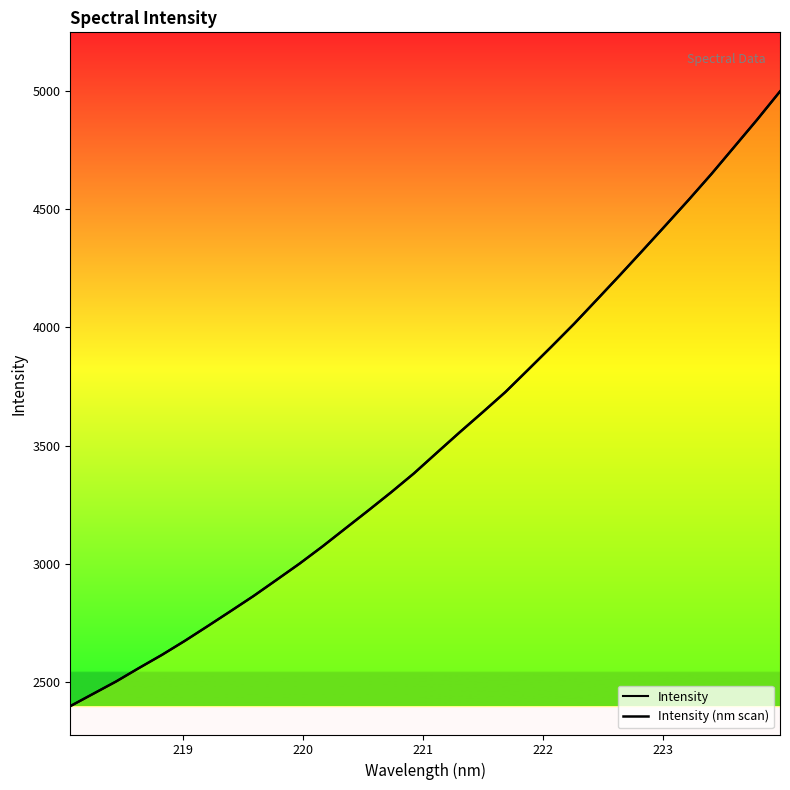

True or false: Intensity and Intensity (nm scan) cross at least once.

False